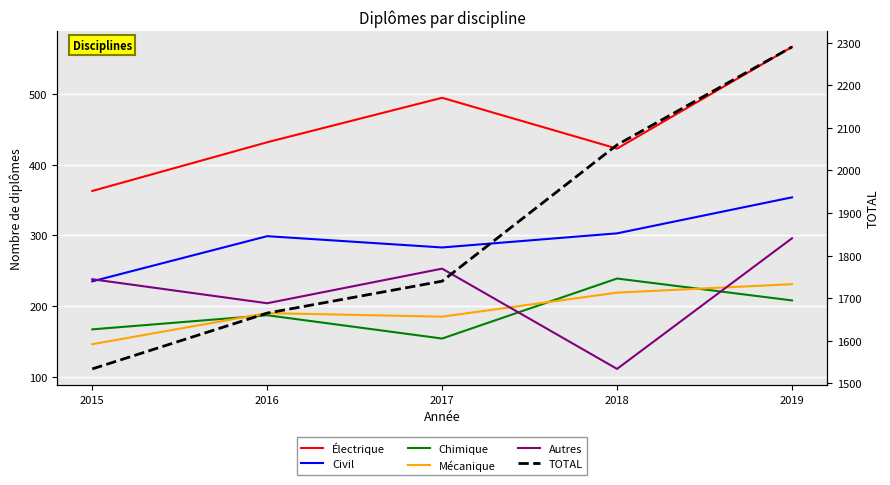

What is the difference between the TOTAL values at 2015 and 2017?

206